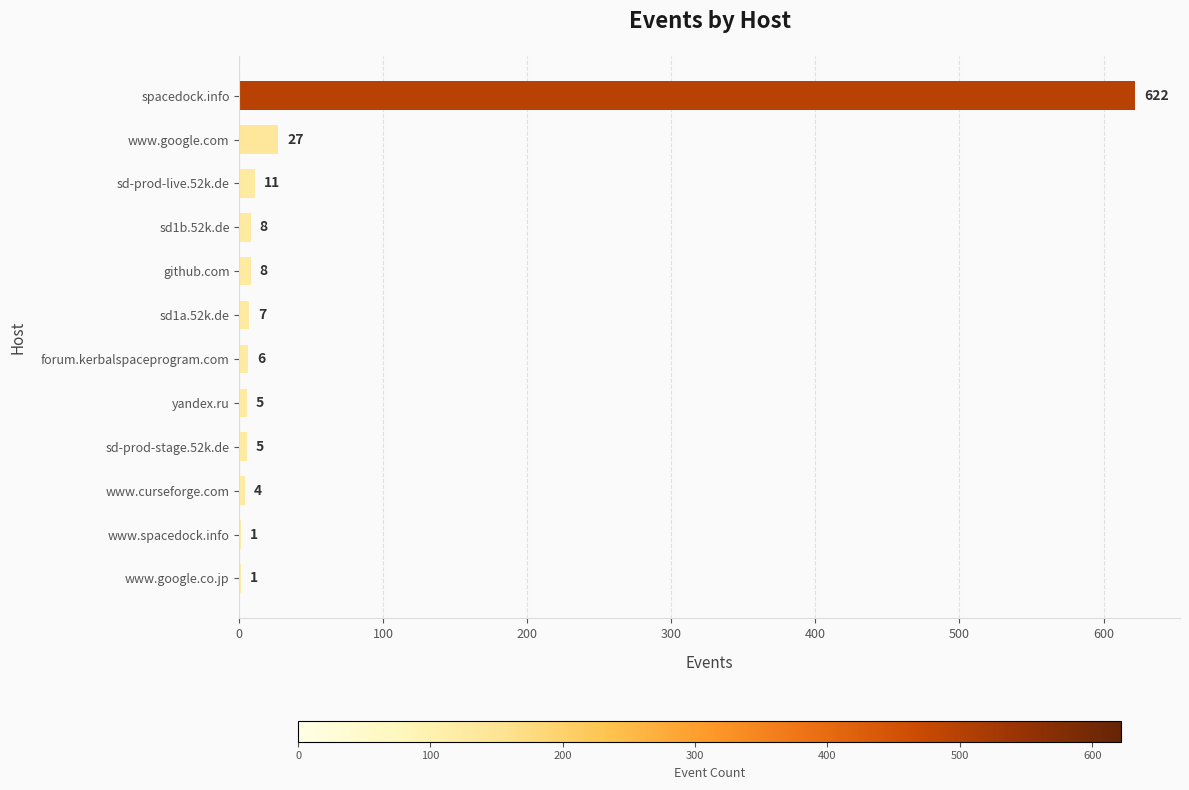

What is the ratio of the value at sd-prod-live.52k.de to the value at github.com?

1.4